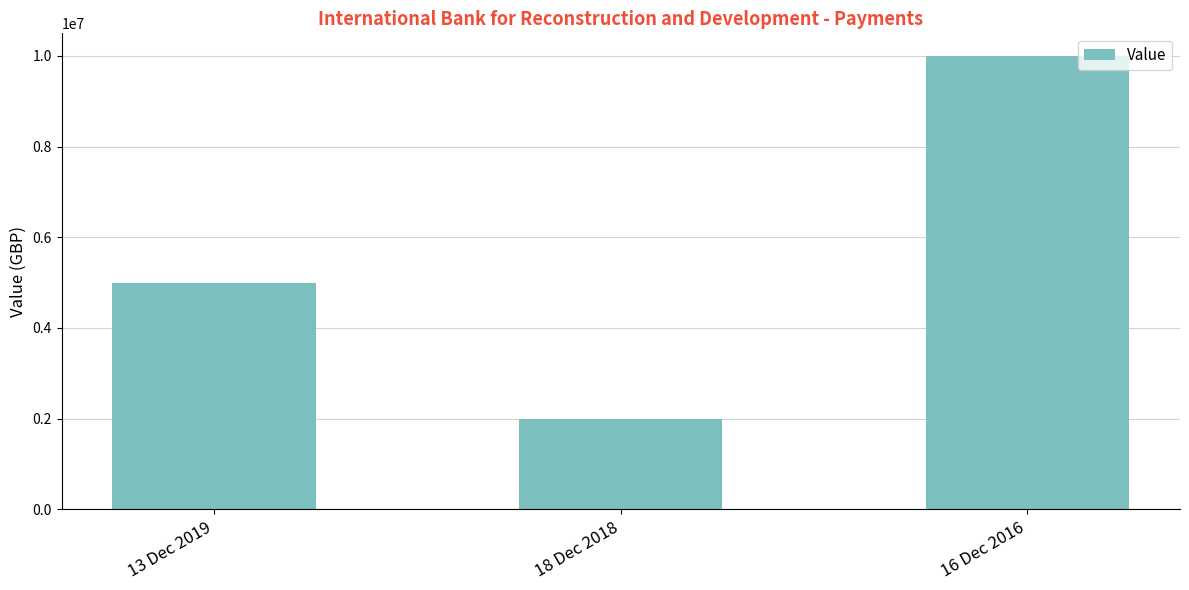

What is the label of the 2nd bar from the left?

18 Dec 2018